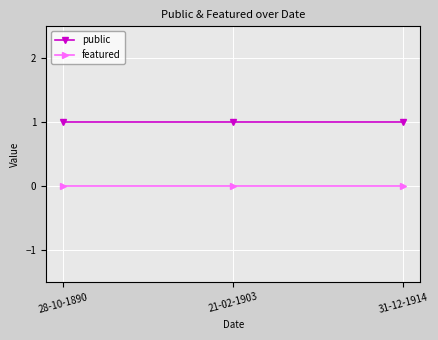

Does the chart have visible grid lines?

Yes